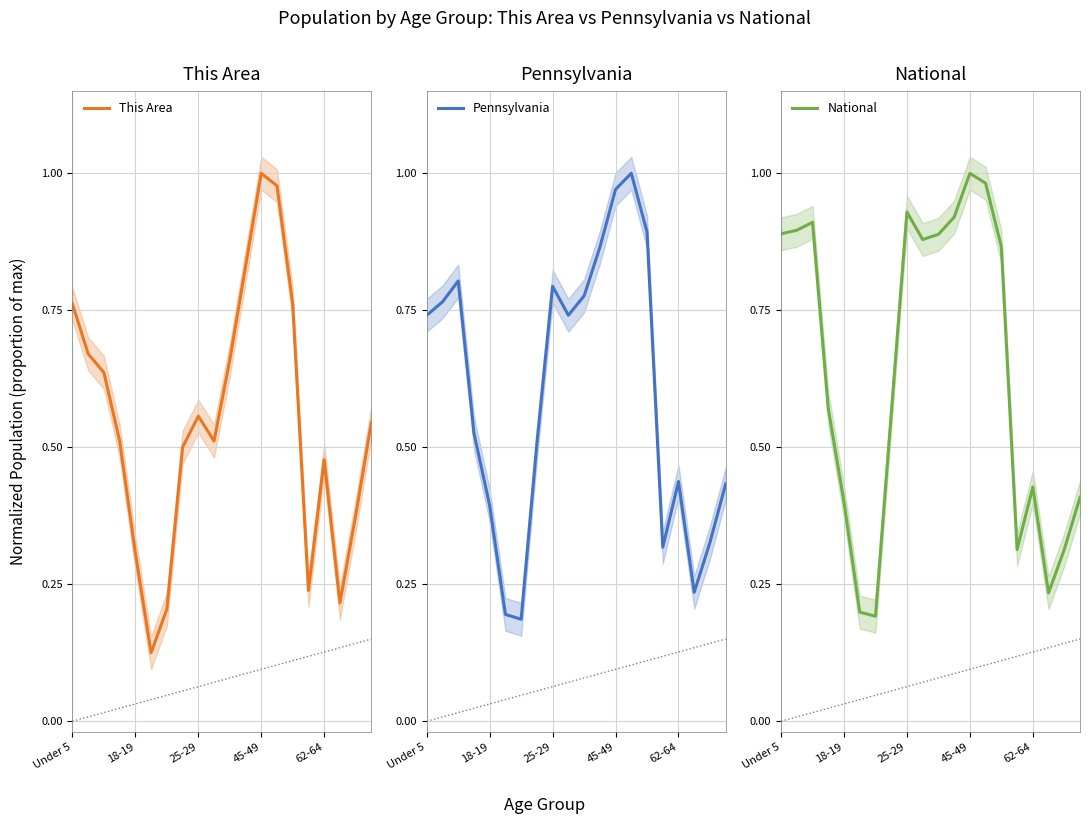

Which series has the largest total across all categories?

National